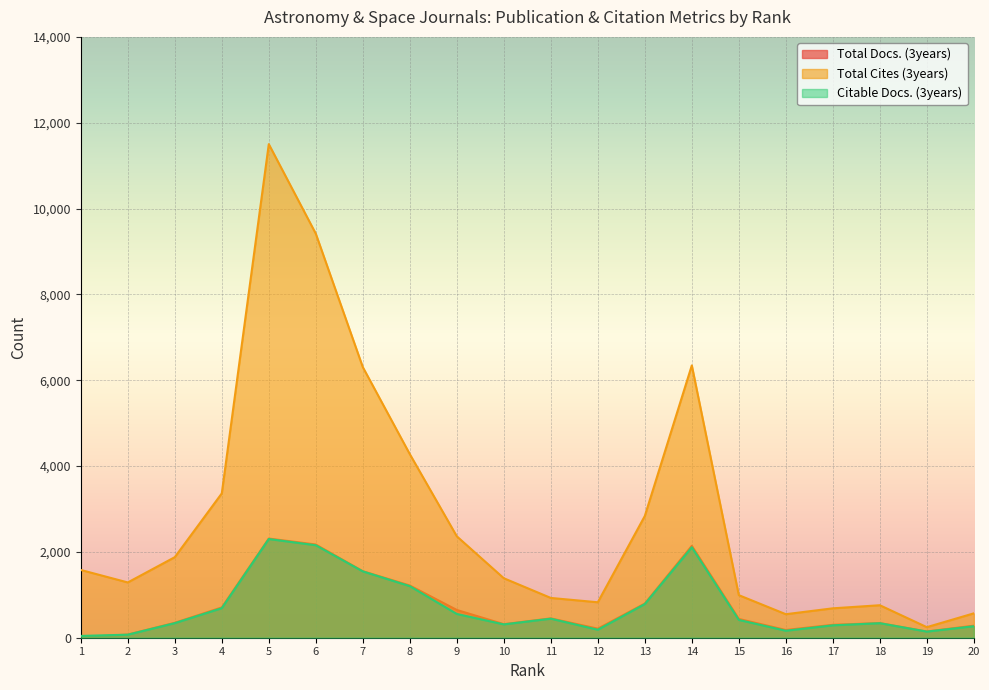

What is the value of the Citable Docs. (3years) point at the 6th from the left?

2155